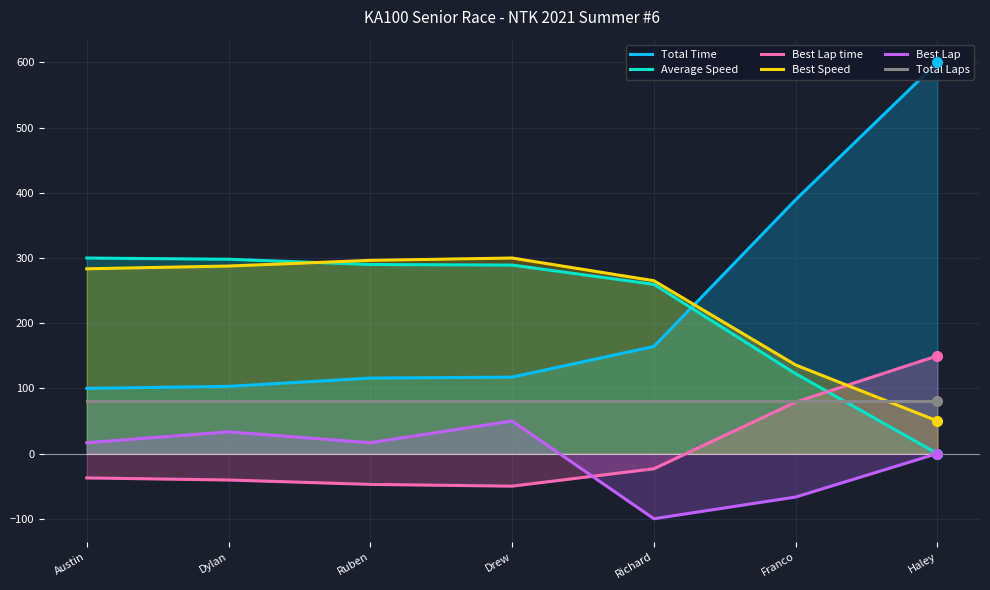

Is it true that Total Time equals 210.7 at Drew?

False